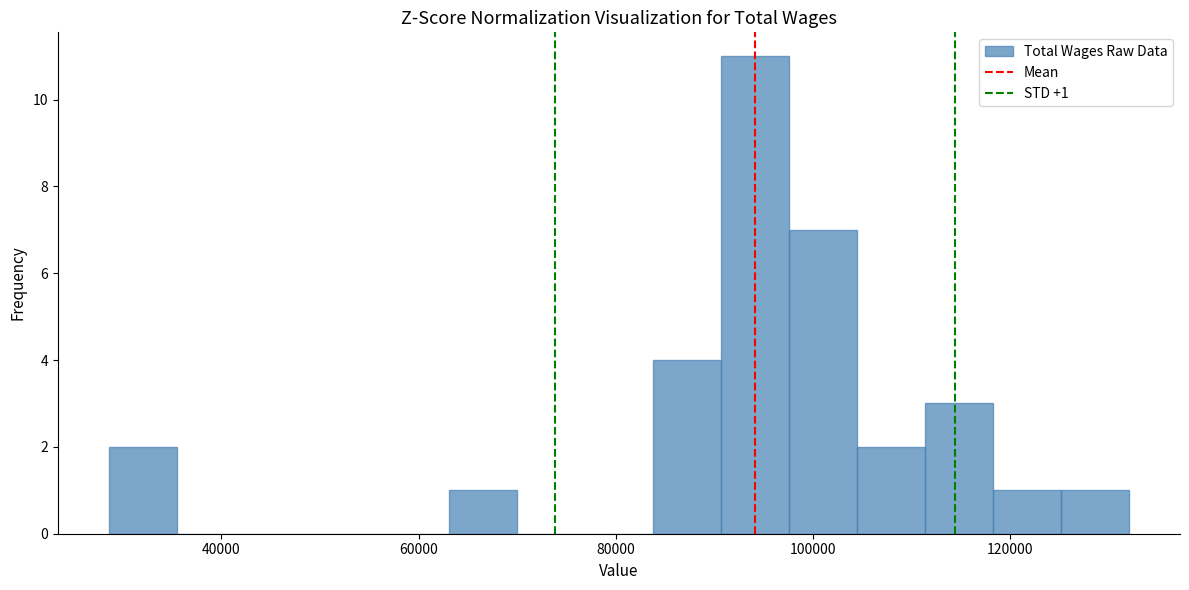

Read against the x-axis, roughly where is the centre of the tallest bar?

94000